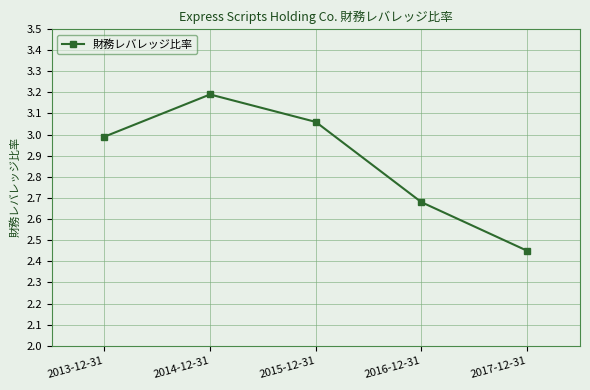

What position from the left is 2016-12-31?

4